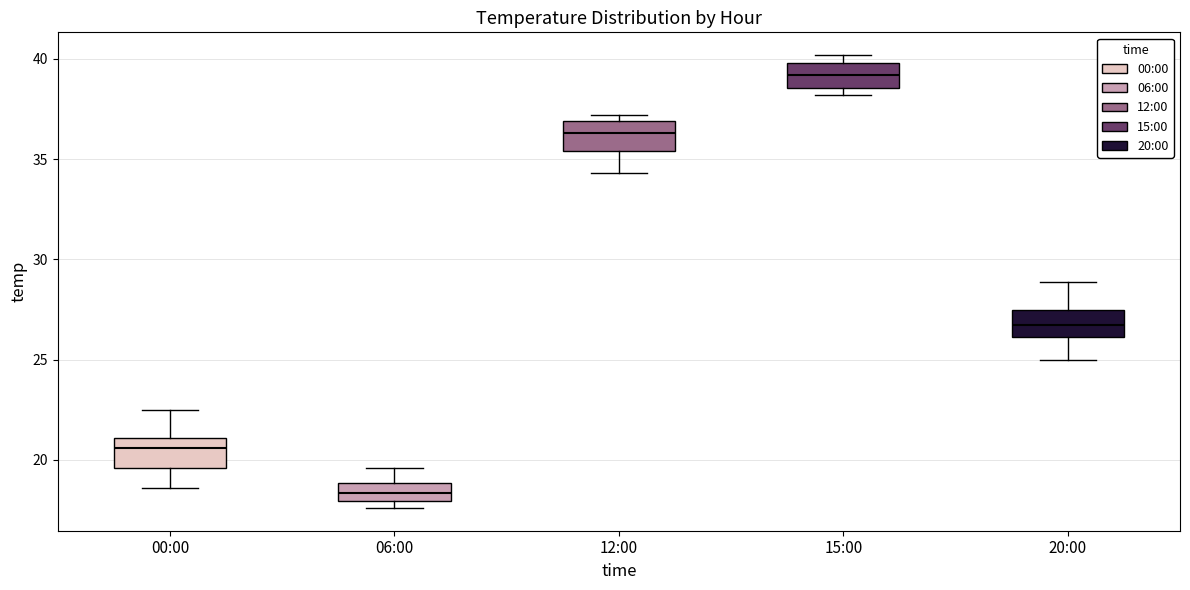

Which box has the highest median line?

15:00